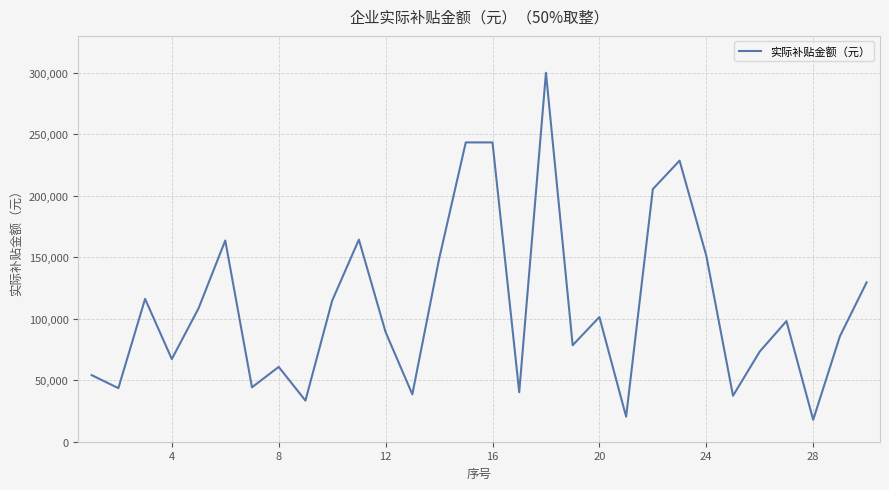

What is the average value?

110044